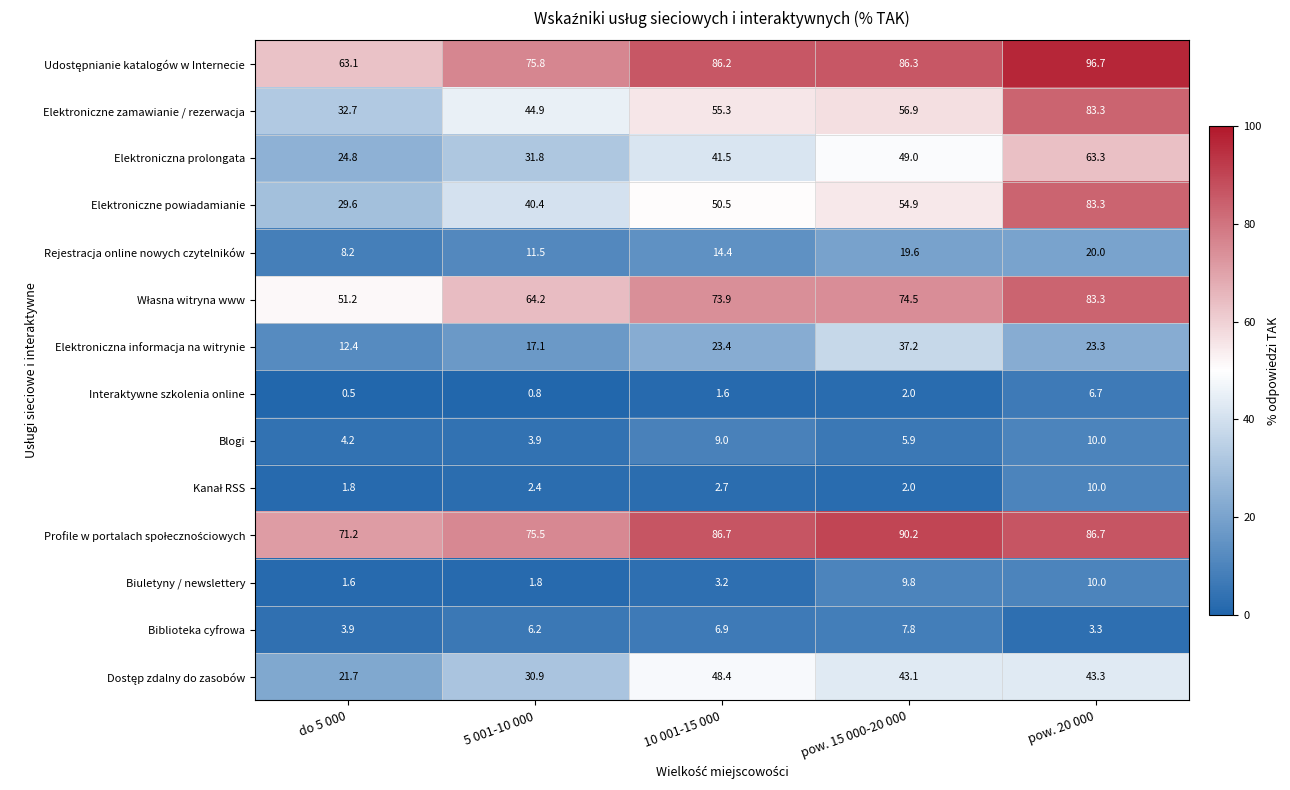

Which series has the widest spread of values?

Elektroniczne powiadamianie